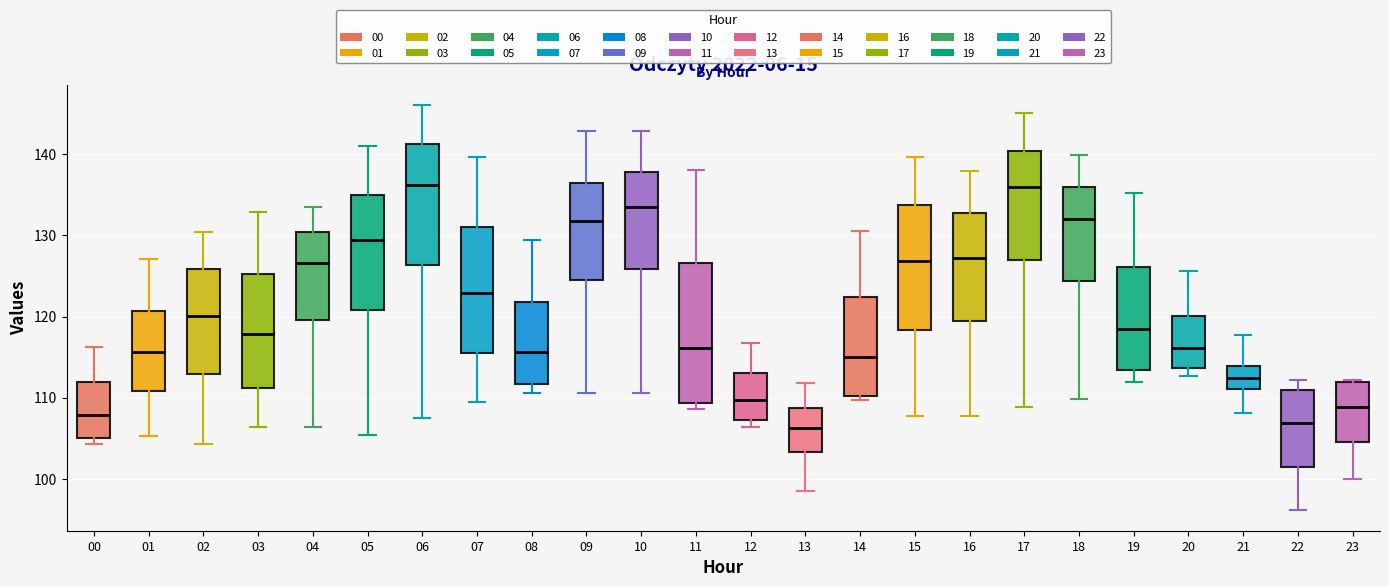

Reading left to right, transcribe this box plot: for each box, give where its median line is, the range the box spans, and where its two whiskers end, as read against the y-axis. The values are not printed on the chart, so give them approximately, as read against the axis.

00: median 108, box 105 to 112, whiskers 104 to 116
01: median 116, box 111 to 121, whiskers 105 to 127
02: median 120, box 113 to 126, whiskers 104 to 130
03: median 118, box 111 to 125, whiskers 106 to 133
04: median 127, box 120 to 130, whiskers 106 to 134
05: median 129, box 121 to 135, whiskers 105 to 141
06: median 136, box 126 to 141, whiskers 107 to 146
07: median 123, box 116 to 131, whiskers 109 to 140
08: median 116, box 112 to 122, whiskers 111 to 129
09: median 132, box 124 to 136, whiskers 111 to 143
10: median 134, box 126 to 138, whiskers 111 to 143
11: median 116, box 109 to 127, whiskers 109 (just below the box's lower edge) to 138
12: median 110, box 107 to 113, whiskers 106 to 117
13: median 106, box 103 to 109, whiskers 98 to 112
14: median 115, box 110 to 122, whiskers 110 (just below the box's lower edge) to 131
15: median 127, box 118 to 134, whiskers 108 to 140
16: median 127, box 119 to 133, whiskers 108 to 138
17: median 136, box 127 to 140, whiskers 109 to 145
18: median 132, box 124 to 136, whiskers 110 to 140
19: median 119, box 113 to 126, whiskers 112 to 135
20: median 116, box 114 to 120, whiskers 113 to 126
21: median 112, box 111 to 114, whiskers 108 to 118
22: median 107, box 101 to 111, whiskers 96 to 112
23: median 109, box 105 to 112, whiskers 100 to 112 (just above the box's upper edge)